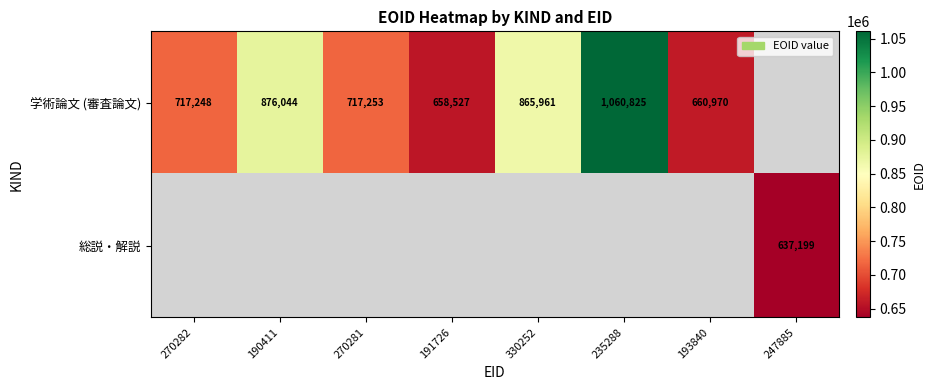

The value of 学術論文 (審査論文) at 191726 is 975394. True or false?

False